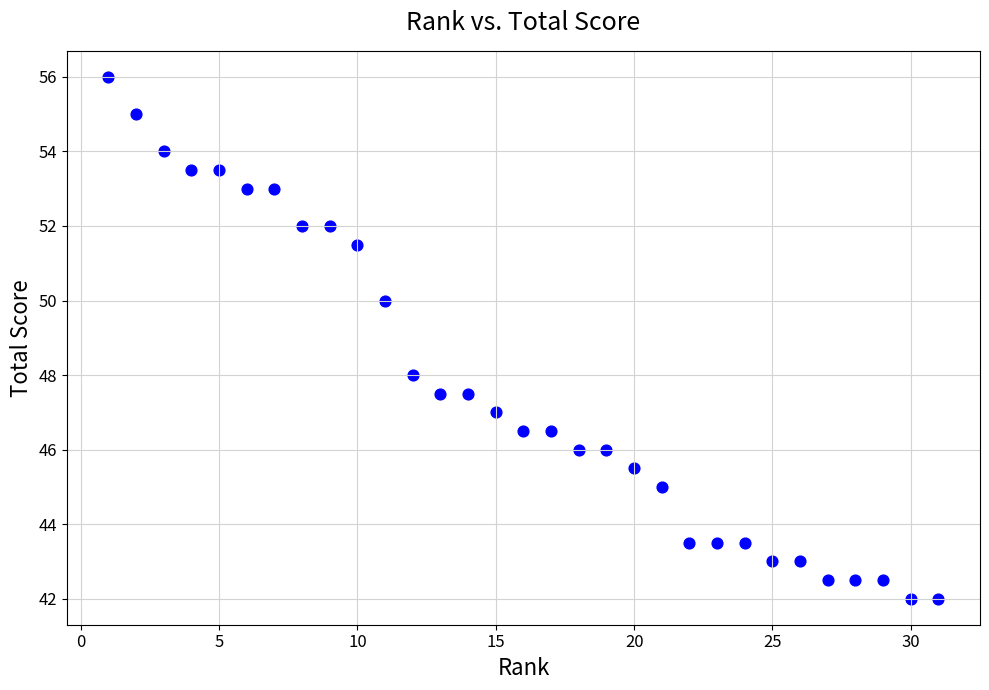

What is the range of X values (max minus min)?

30.0